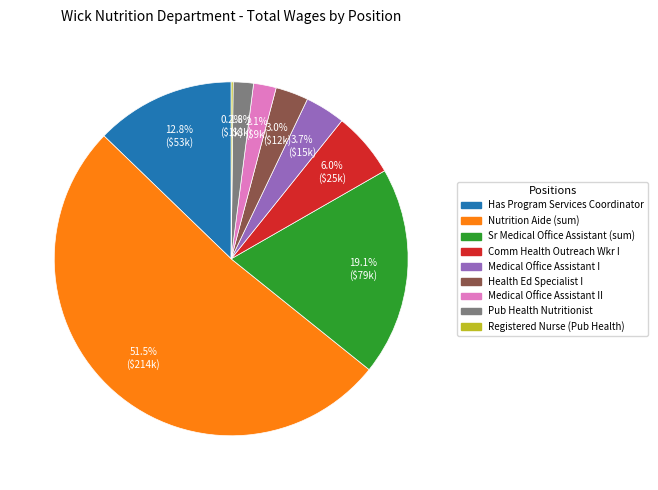

Does any single category account for the majority?

Yes